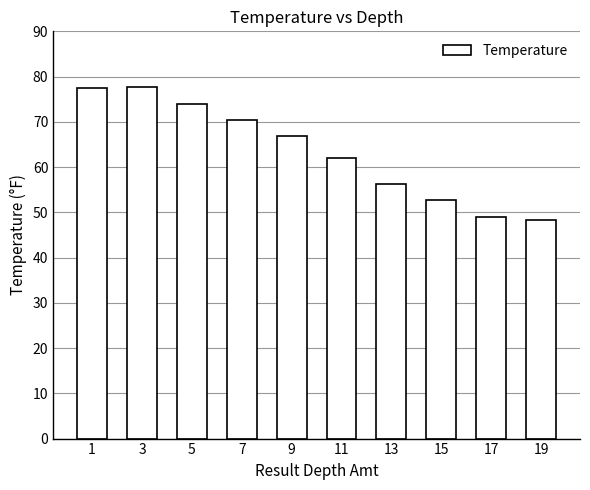

How many values exceed 66?

5